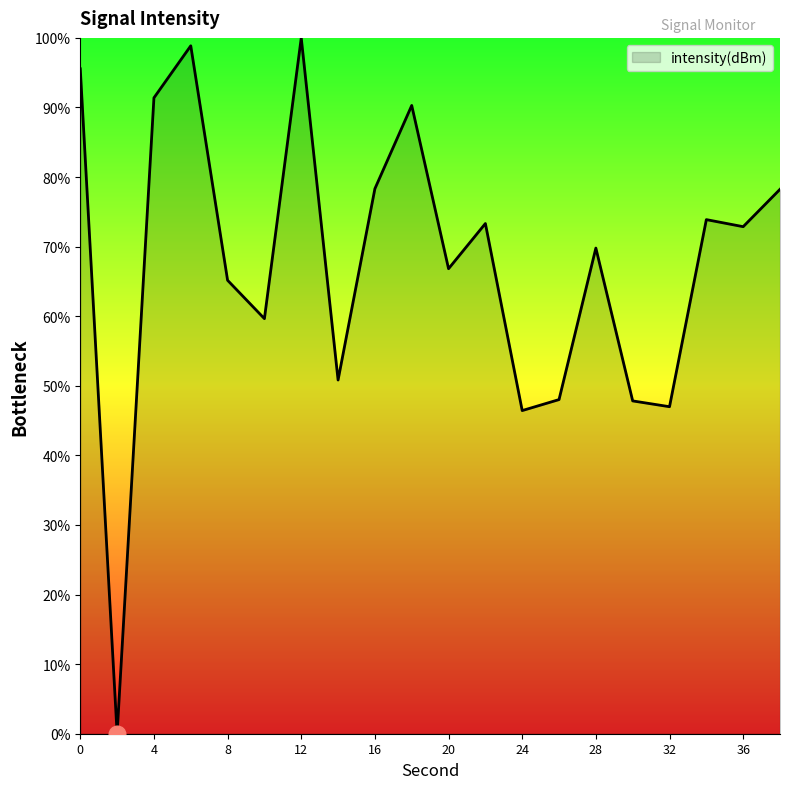

What is the average value?

67.7